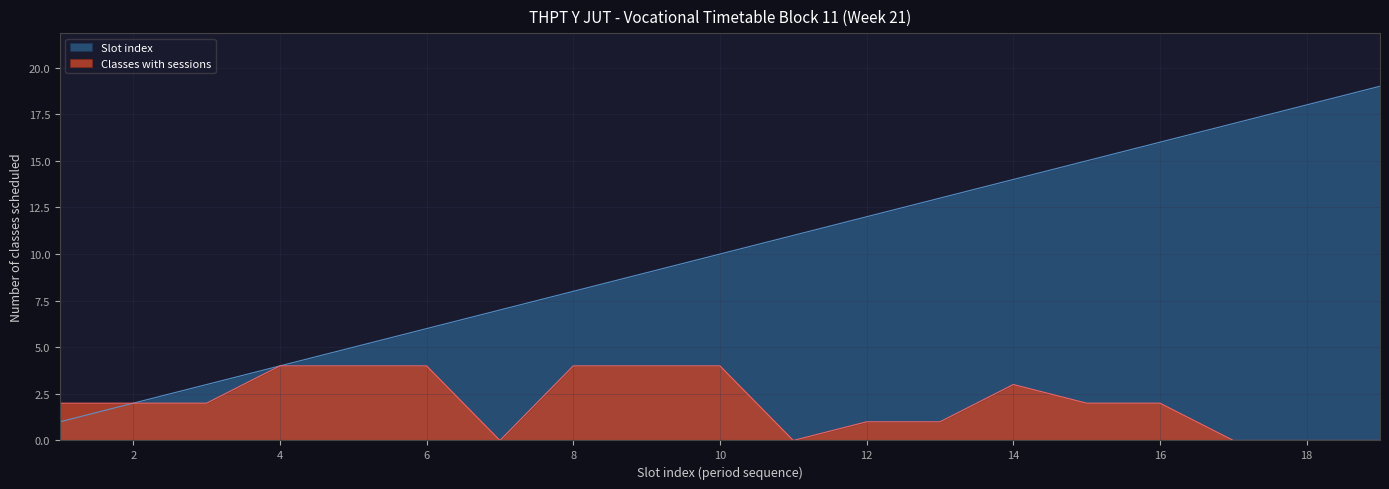

Which has a higher value, 12 or 10?

10